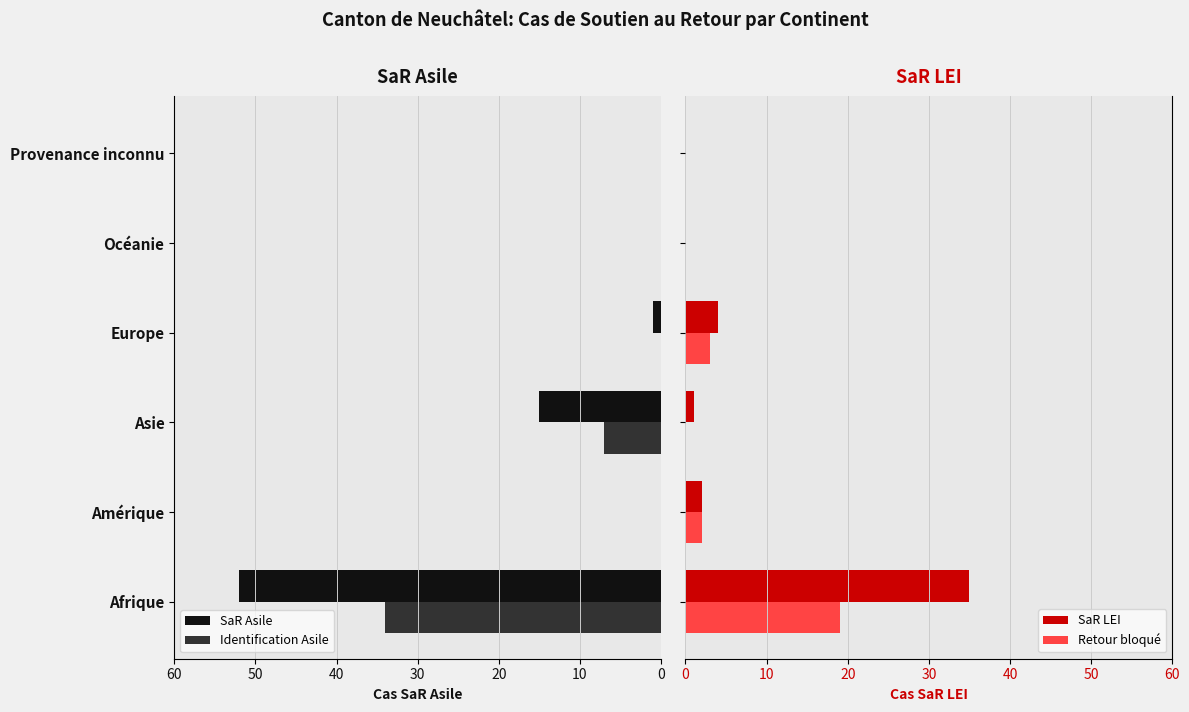

The Identification Asile series shows 7 at Asie. True or false?

True